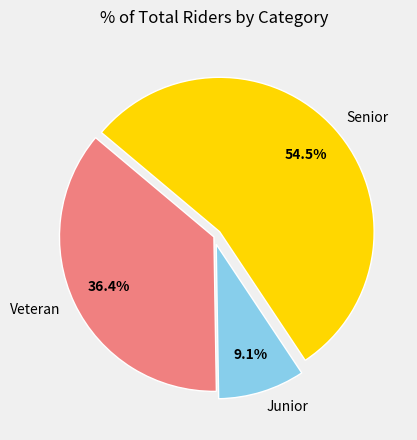

How many slices are in this pie chart?

3